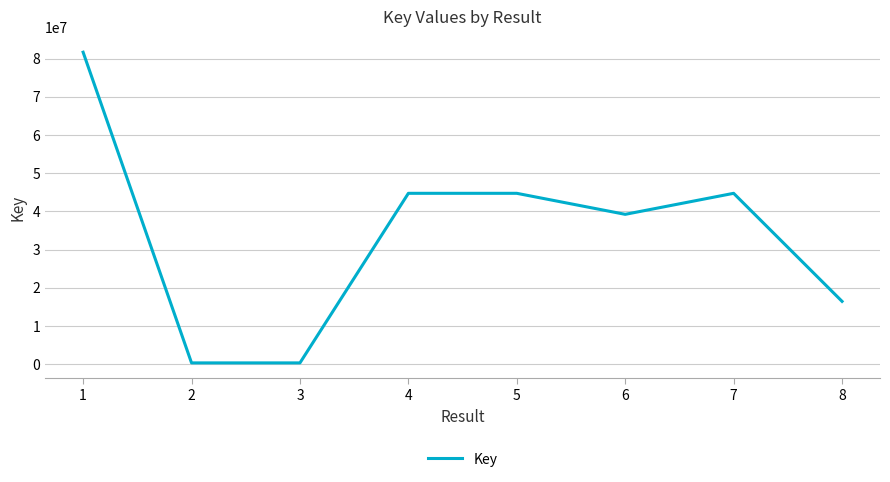

Does the chart display data point markers on the line(s)?

No